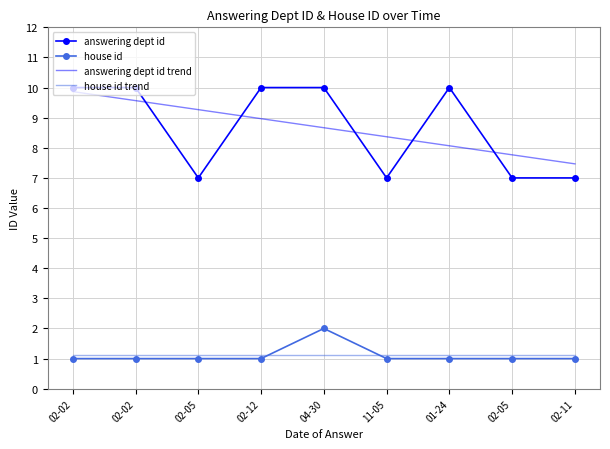

True or false: answering dept id trend and house id trend cross at least once.

False